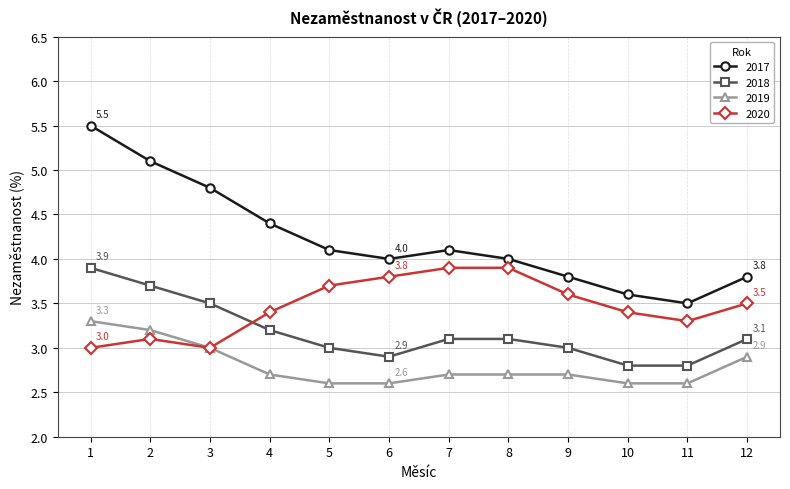

True or false: 2017 and 2018 intersect in this chart.

False